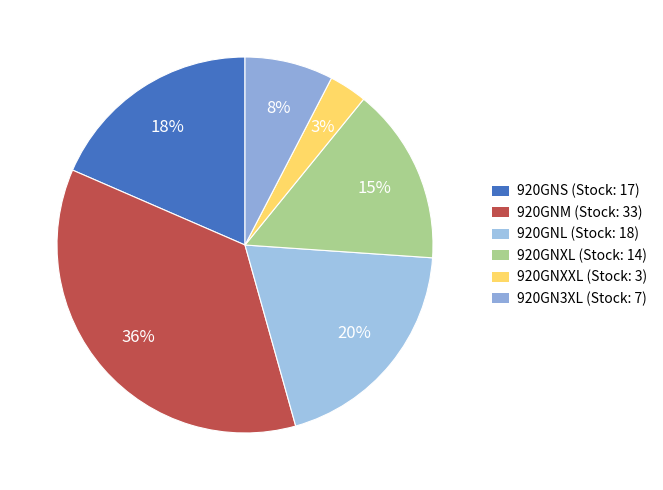

Is it true that 920GNM is 43% of the pie?

False